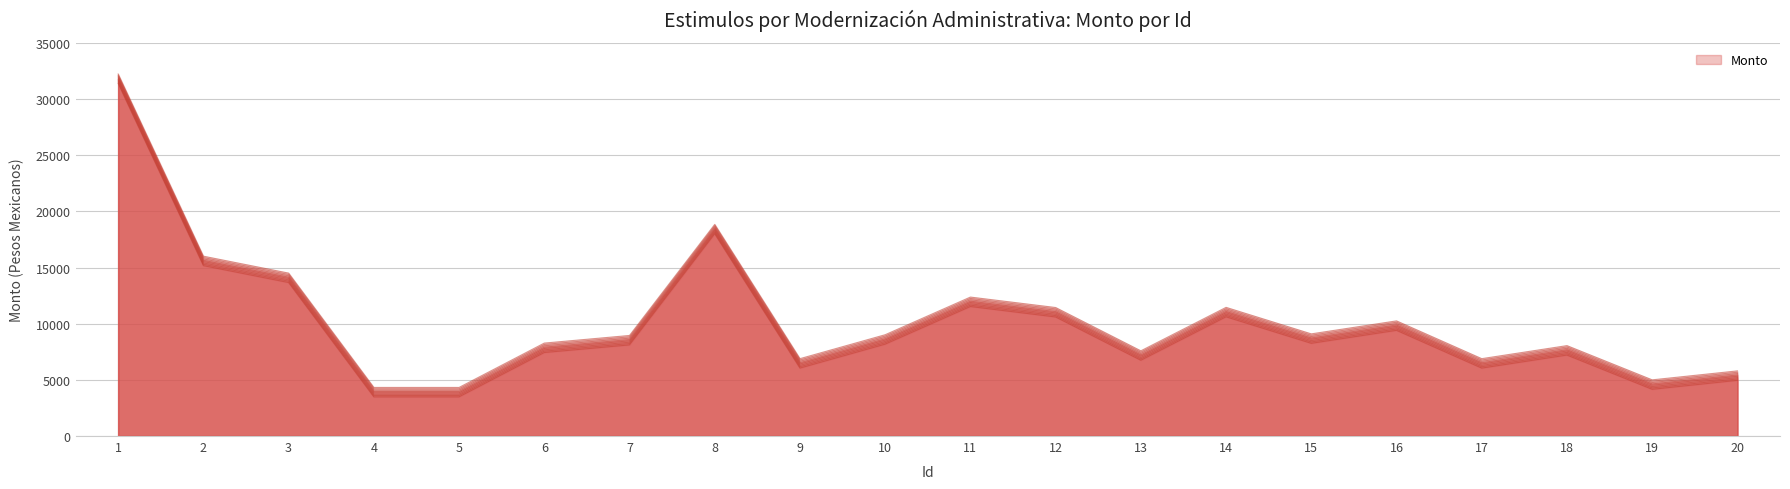

Which category has the highest value across all series?

1